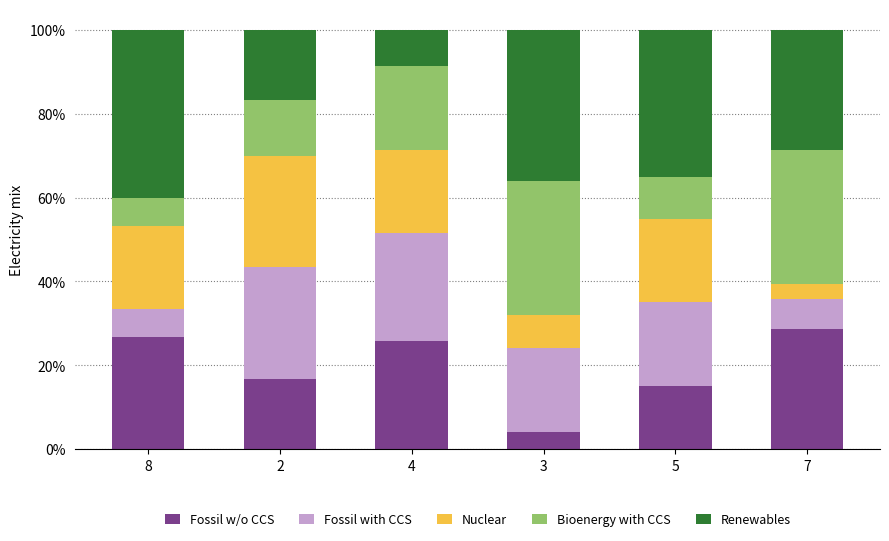

What is the difference between the Fossil w/o CCS values at 4 and 3?

21.7